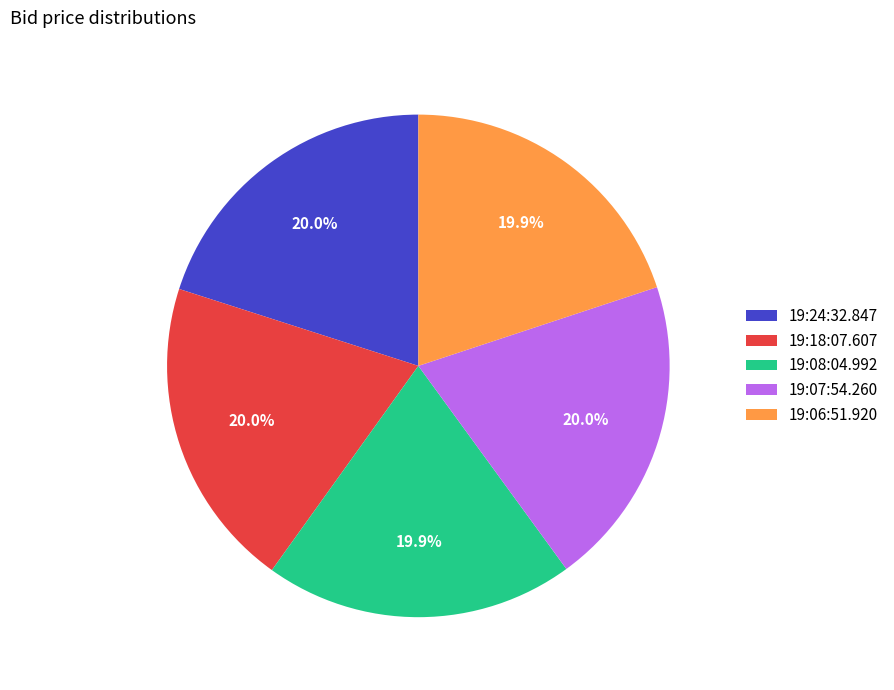

Is there any slice that represents more than half of the pie?

No